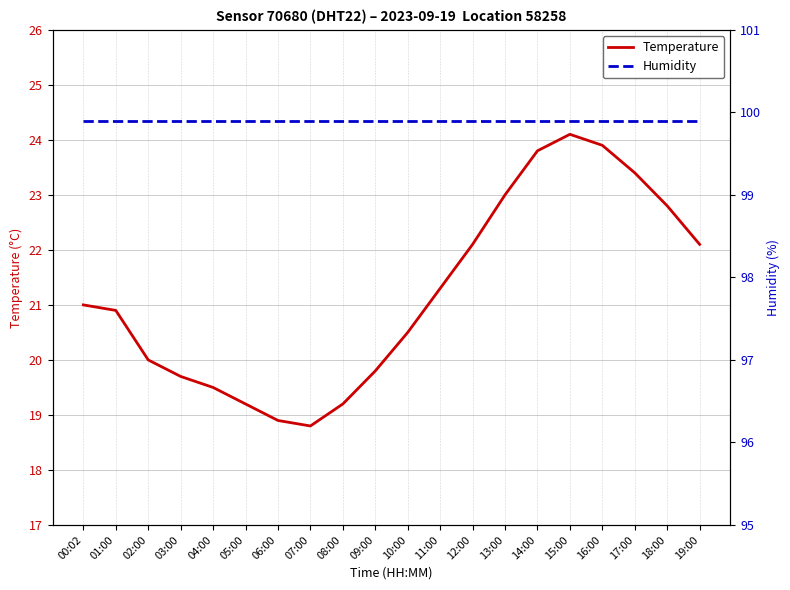

The value of Temperature at 04:00 is 19.5. True or false?

True